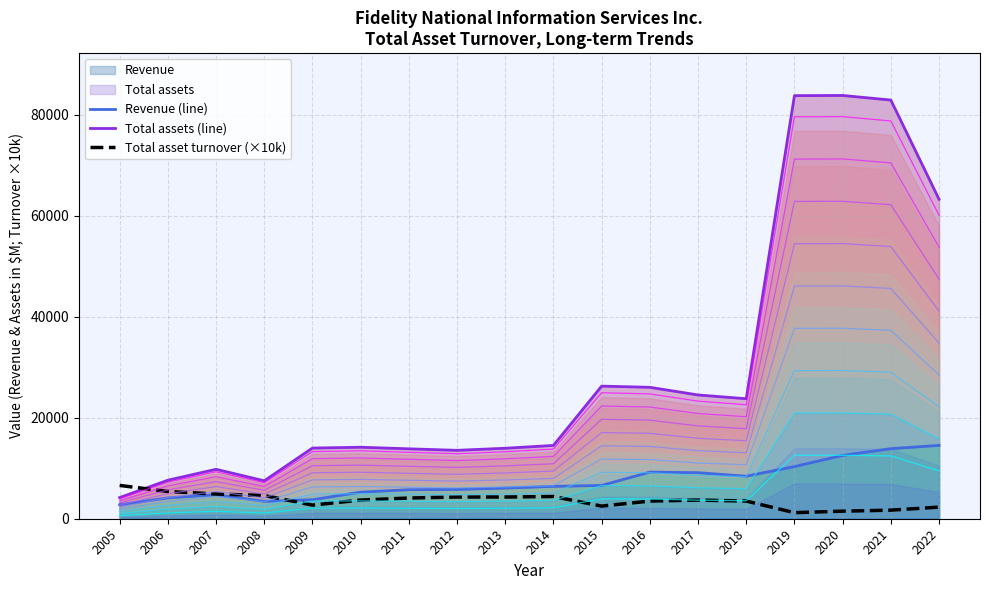

At which label is Revenue (line) closest to 8647?

2018